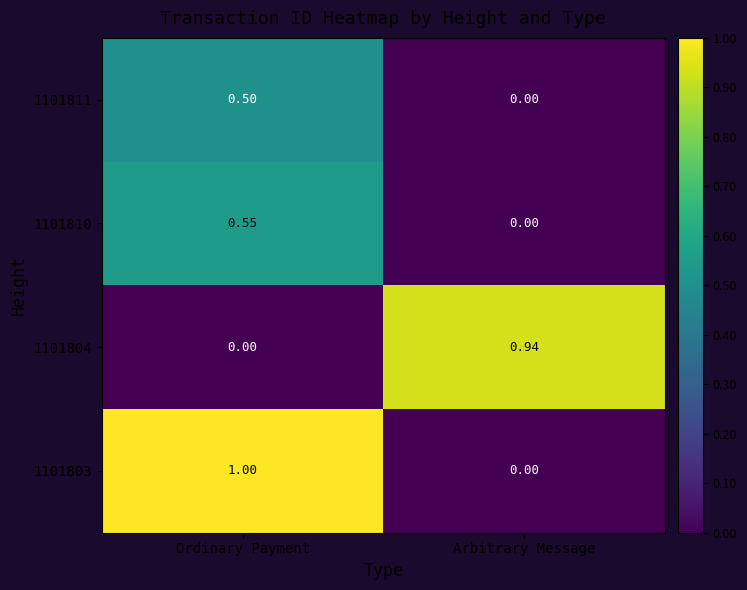

Is the value of 1101803 at Ordinary Payment greater than the value of 1101811 at Arbitrary Message?

Yes